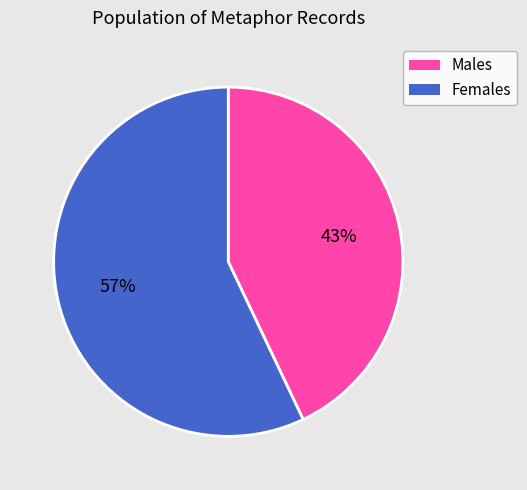

To the nearest percent, what percentage of the pie is Females?

57%